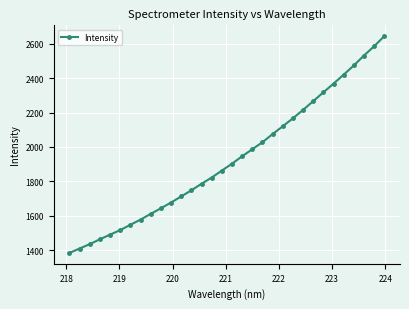

What is the value of the 8th point from the left?

1577.7